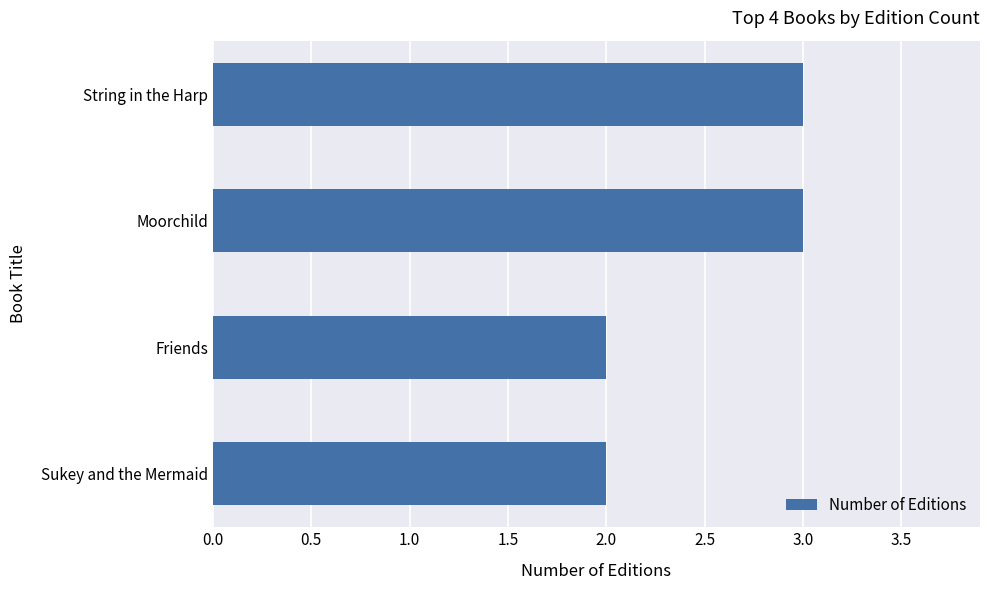

What is the greatest value displayed?

3